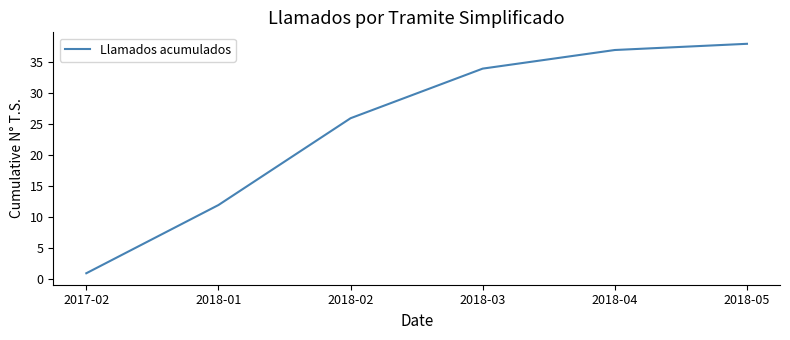

True or false: there are more than 0 points higher than both neighbors.

False